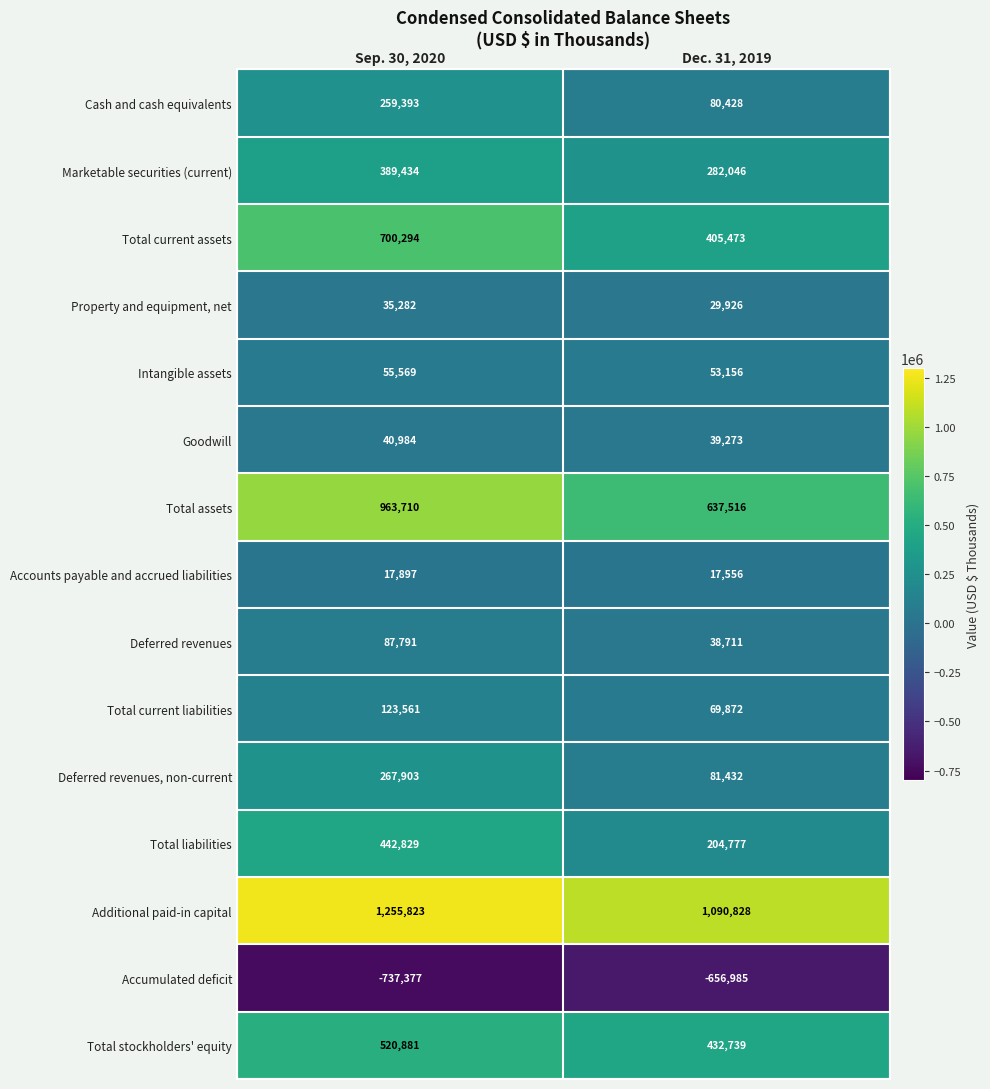

Count the number of categories in the chart.

2